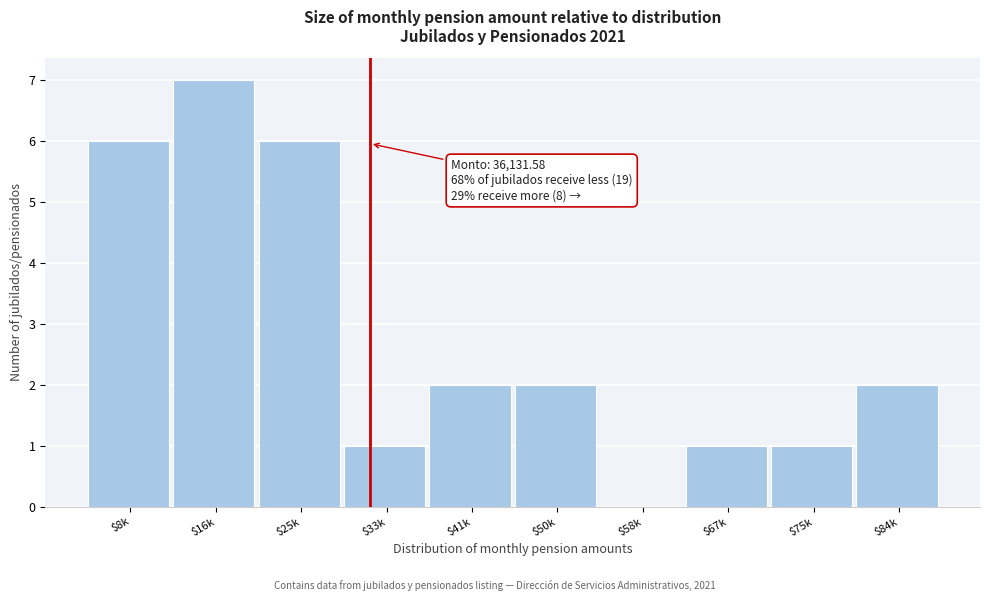

Is it true that the value at $8k is 6?

True